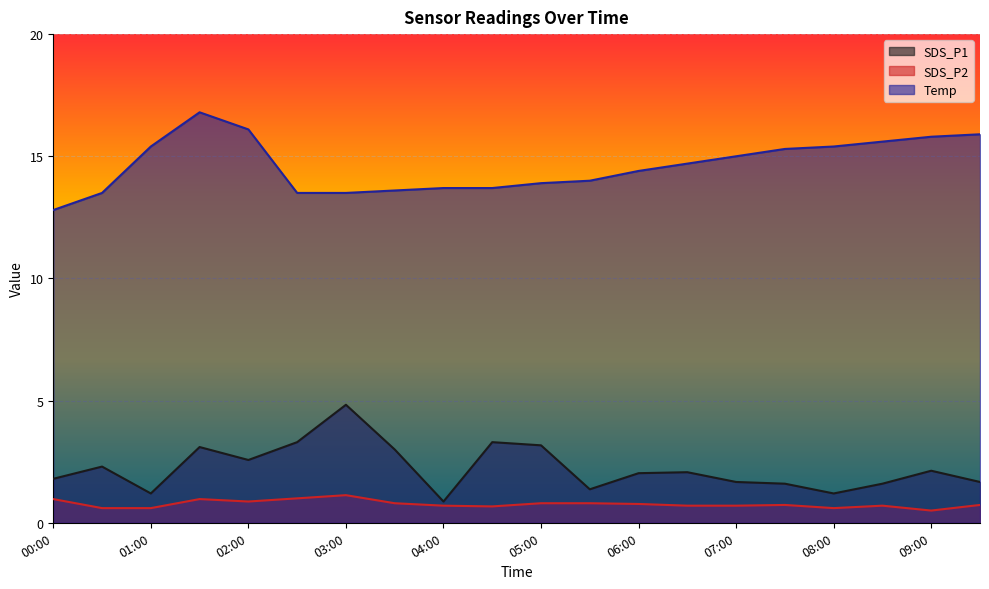

What is the minimum value shown in the chart?

0.5